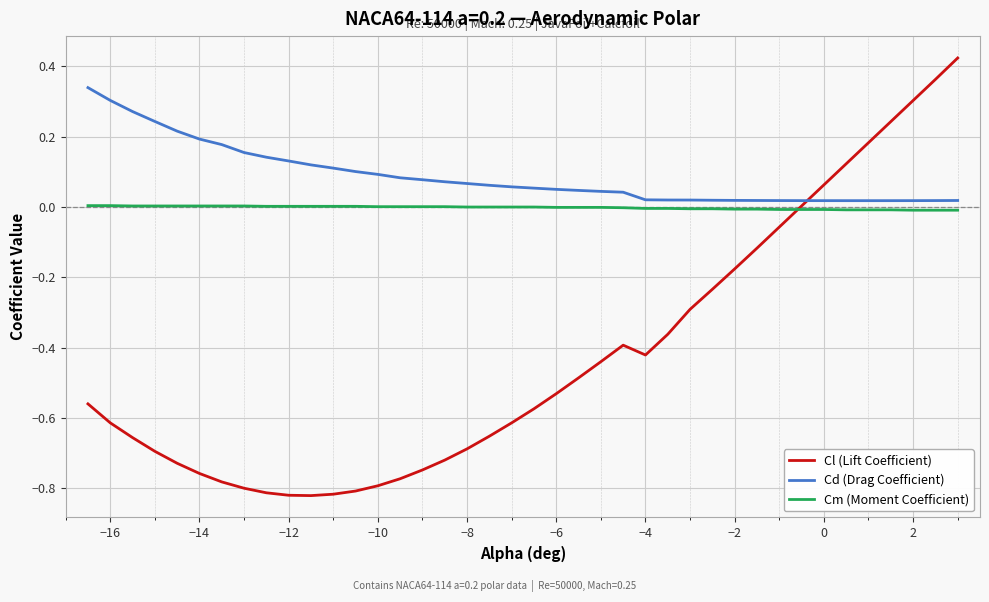

Which series has the widest spread of values?

Cl (Lift Coefficient)